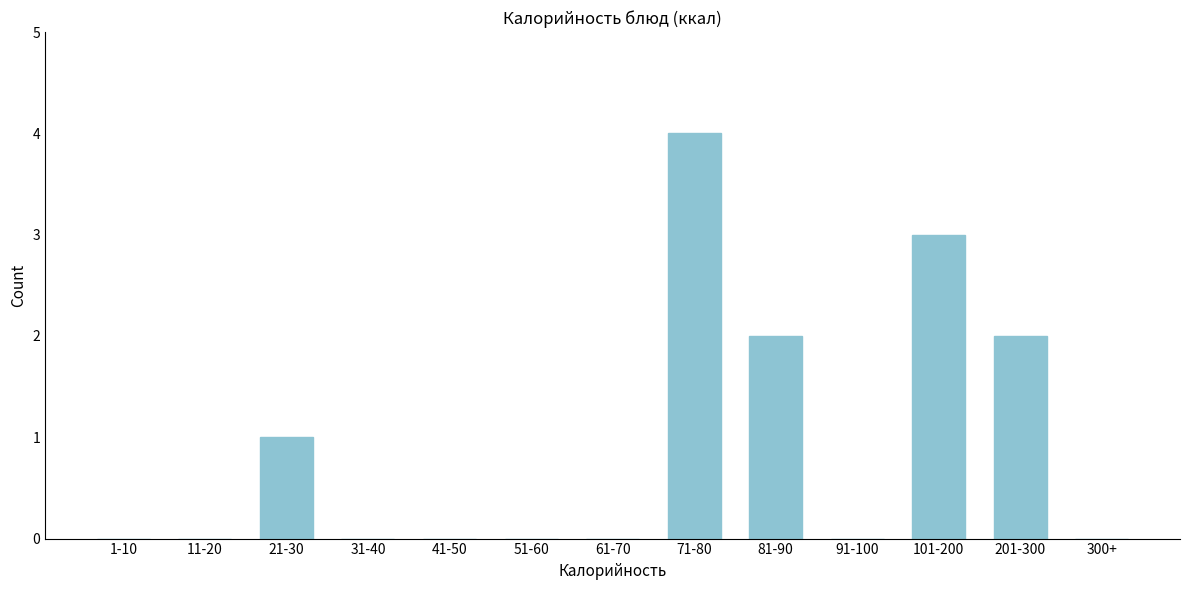

Which category has the highest value across all series?

71-80